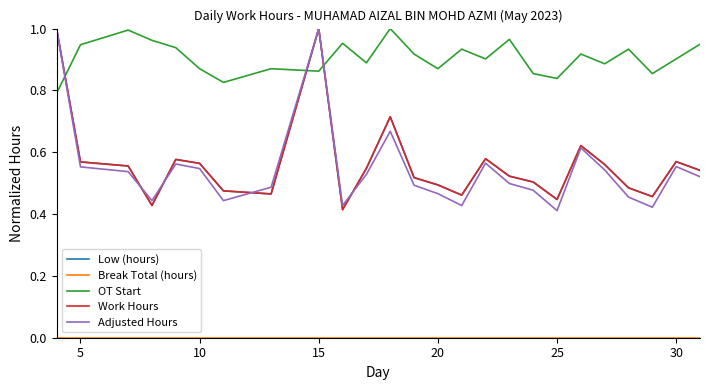

Does the chart display data point markers on the line(s)?

No